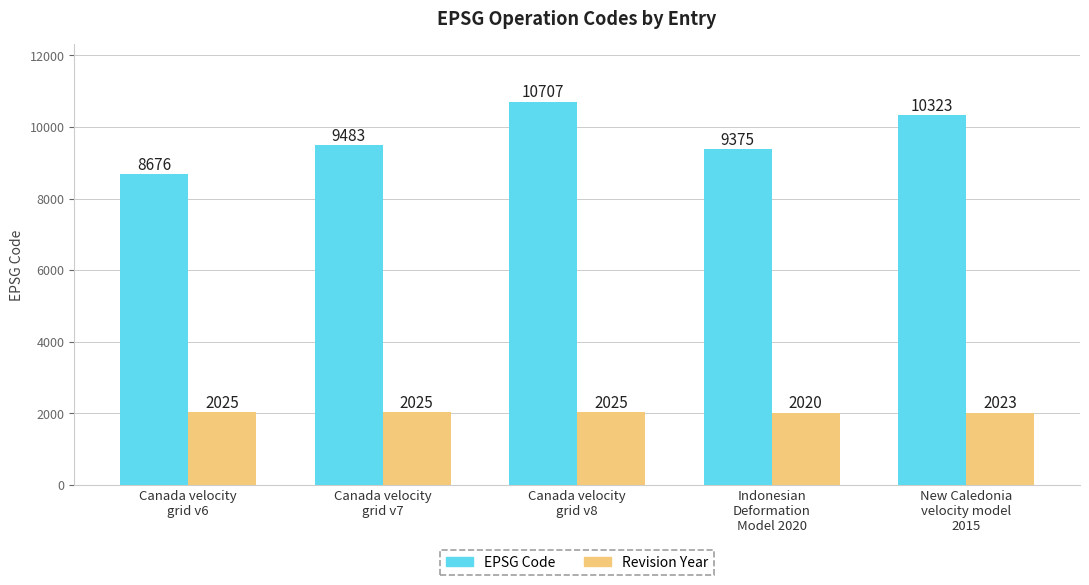

What is the sum of the EPSG Code values at Canada velocity
grid v8 and Indonesian
Deformation
Model 2020?

20082